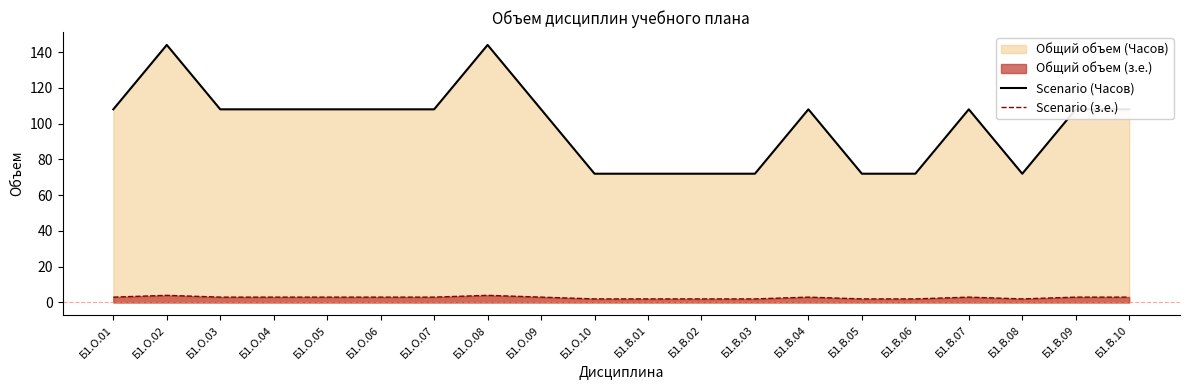

Which series has the largest total across all categories?

Scenario (Часов)